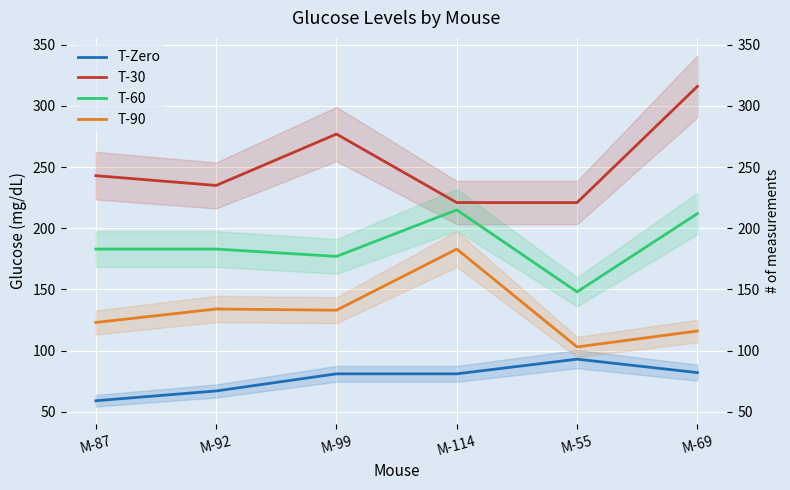

What is the spread (max minus min) of values at M-114?

140